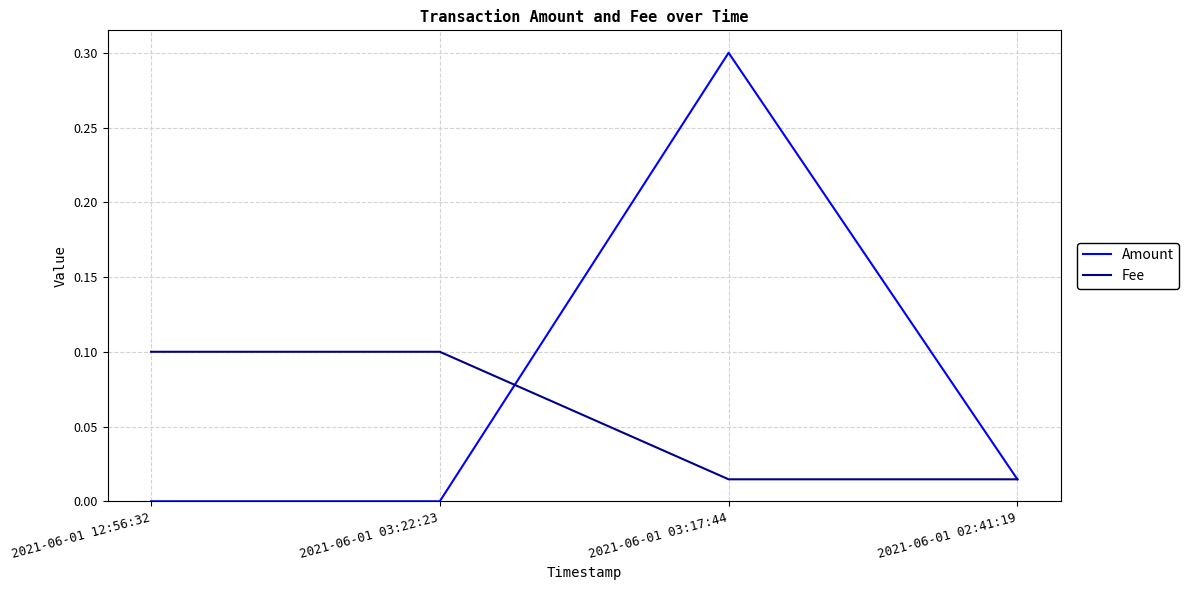

Count the number of categories in the chart.

4